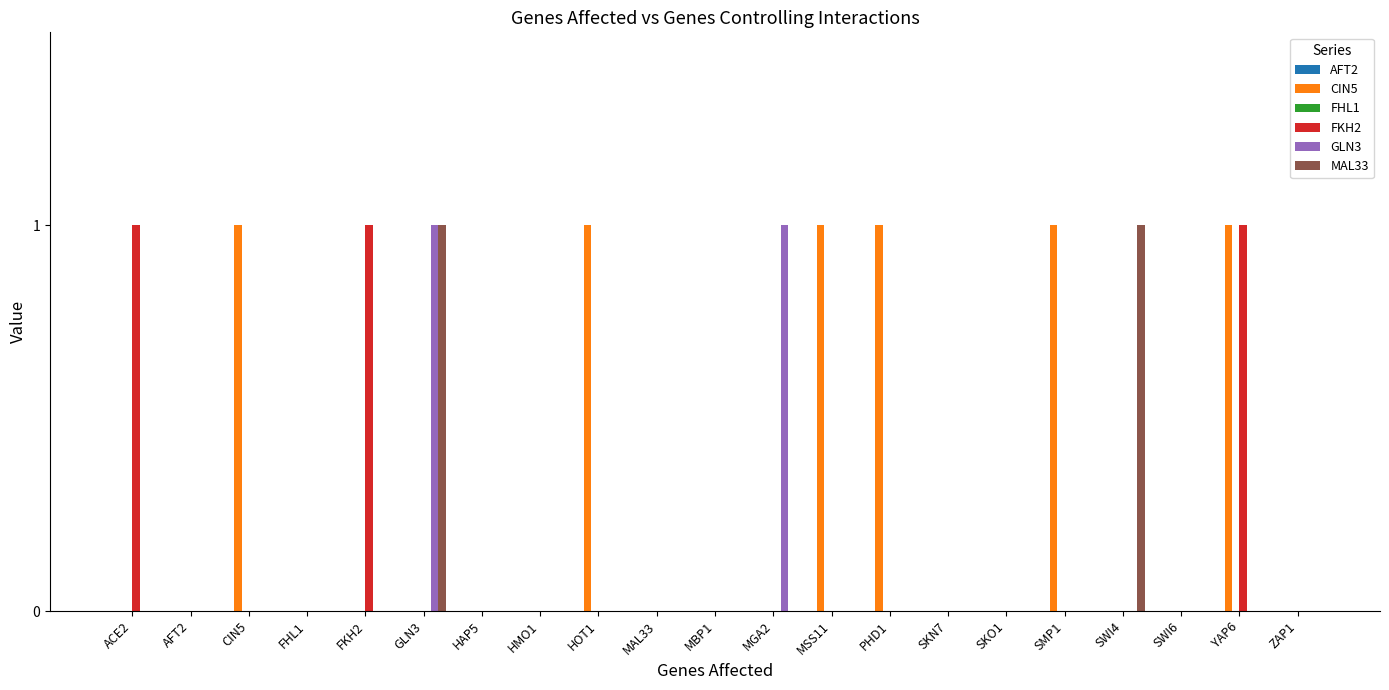

What is the spread (max minus min) of values at ACE2?

1